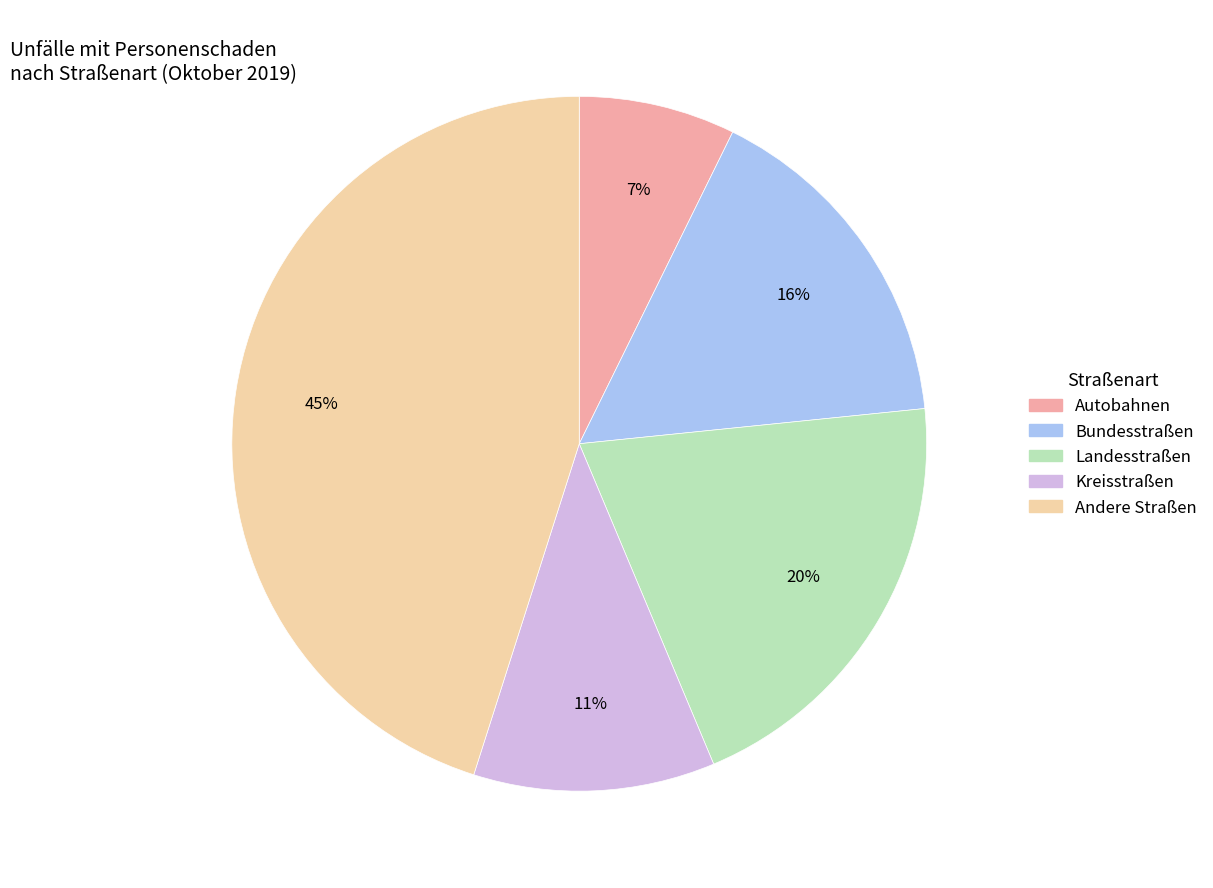

What percentage is the Kreisstraßen slice, to the nearest percent?

11%